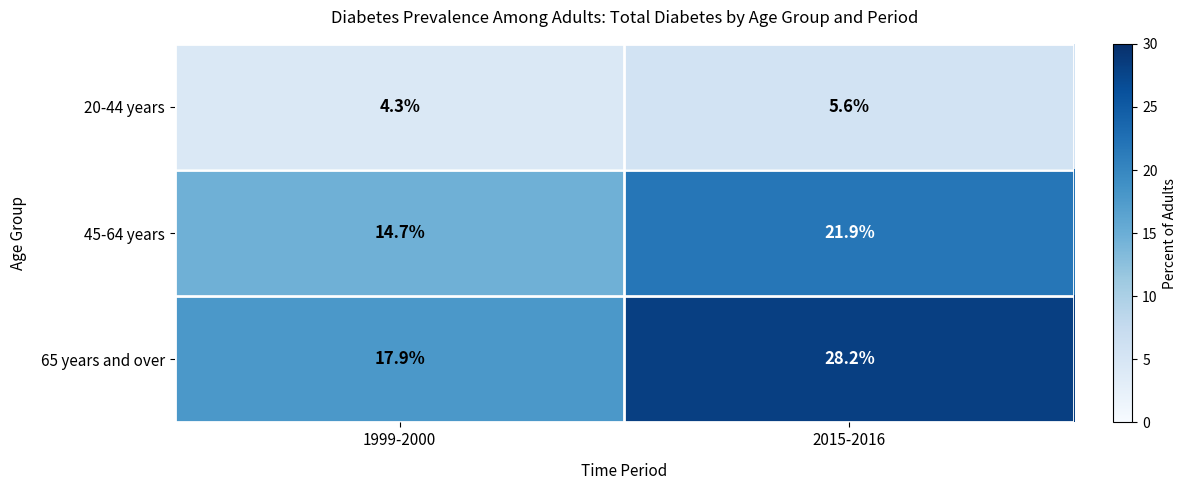

Reading left to right, extract all data points from this chart.

20-44 years: 1999-2000=4.3	2015-2016=5.6
45-64 years: 1999-2000=14.7	2015-2016=21.9
65 years and over: 1999-2000=17.9	2015-2016=28.2